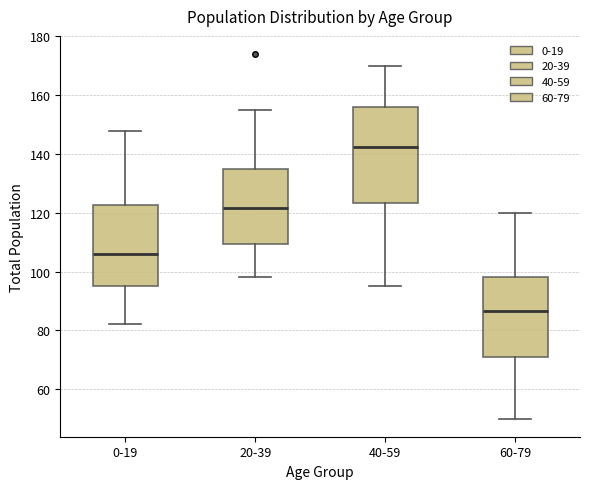

Reading left to right, read every box against the y-axis: the position of its median line, the range the box covers, and the ends of its whiskers. The values are not printed on the chart, so give them approximately, as read against the axis.

0-19: median 106, box 96 to 122, whiskers 82 to 148
20-39: median 122, box 110 to 136, whiskers 98 to 156
40-59: median 142, box 124 to 156, whiskers 96 to 170
60-79: median 86, box 72 to 98, whiskers 50 to 120